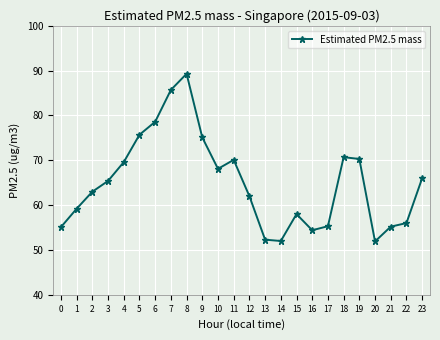

Approximately how many times larger is the value at 10 compared to 17?

1.2